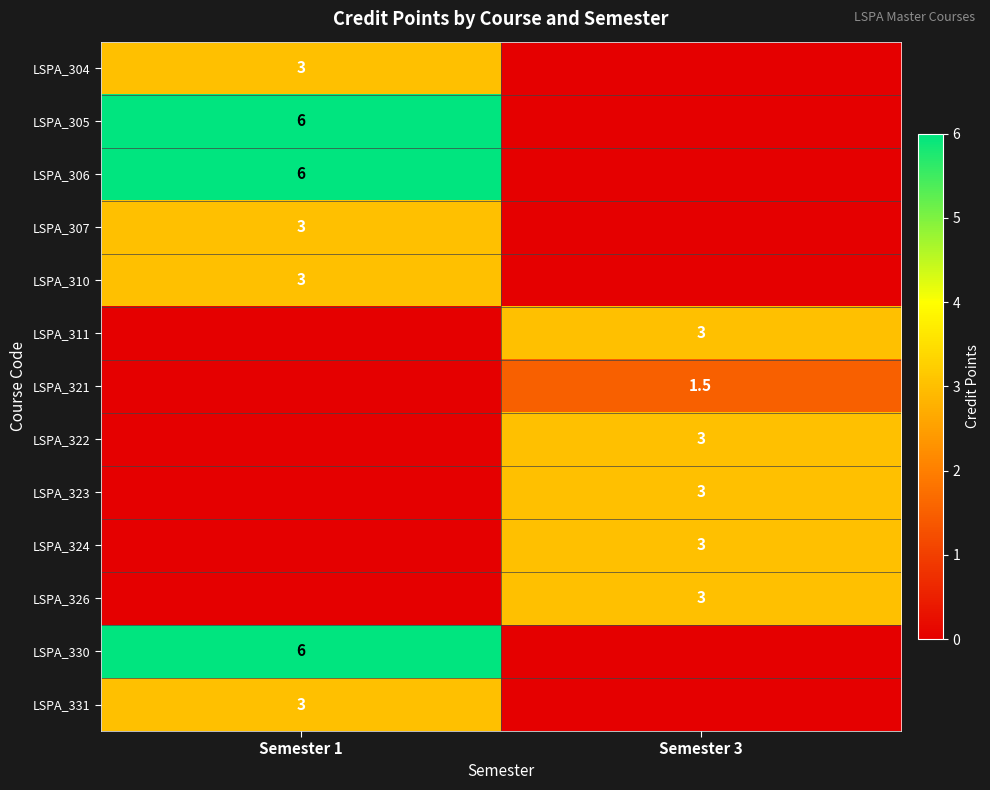

At how many categories does at least one series exceed 2?

2